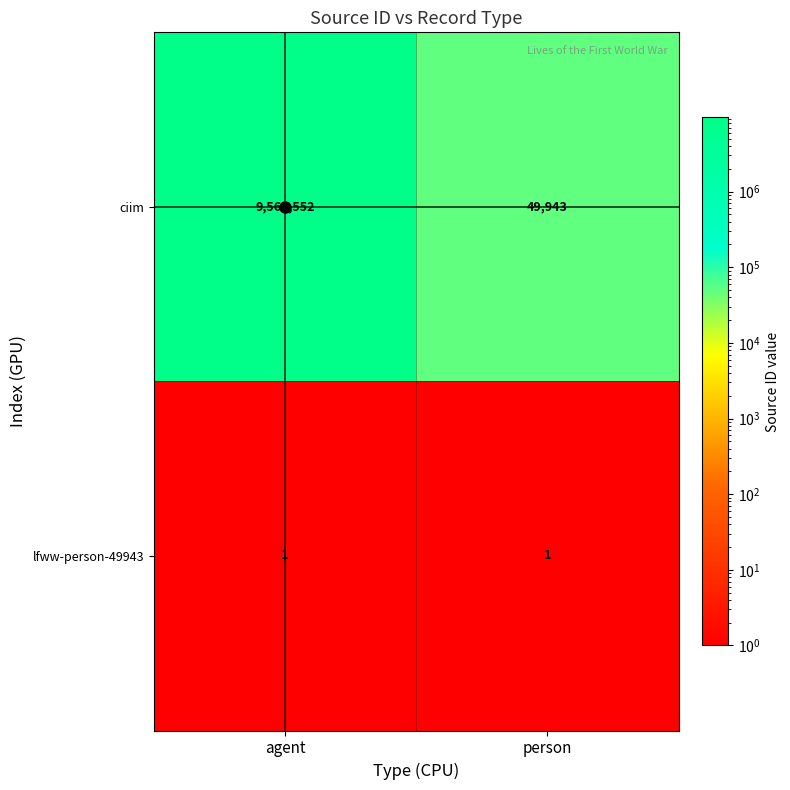

Rank the series at person from lowest to highest value.

lfww-person-49943, ciim